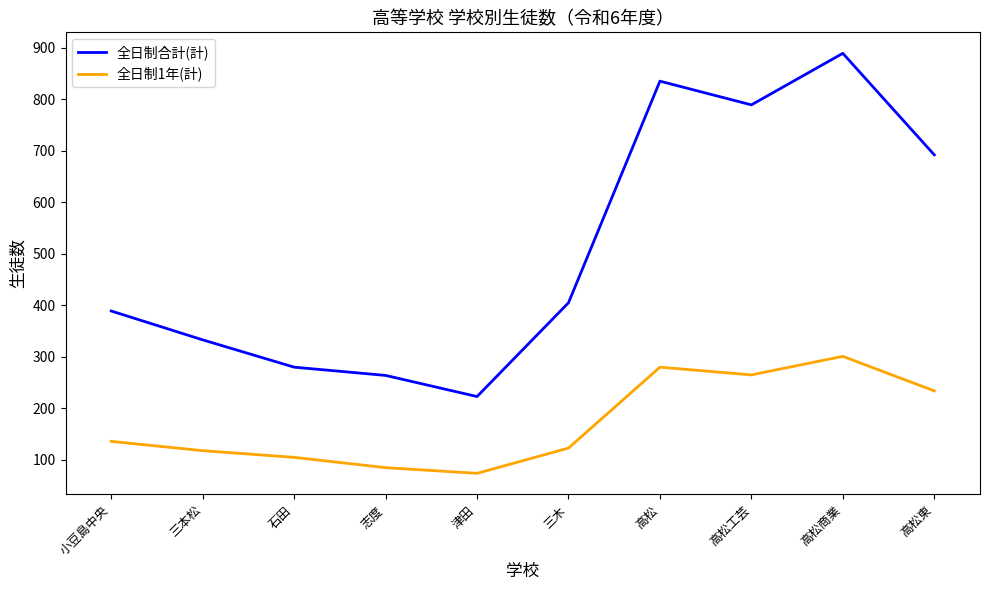

The 全日制合計(計) series shows 1295 at 高松工芸. True or false?

False